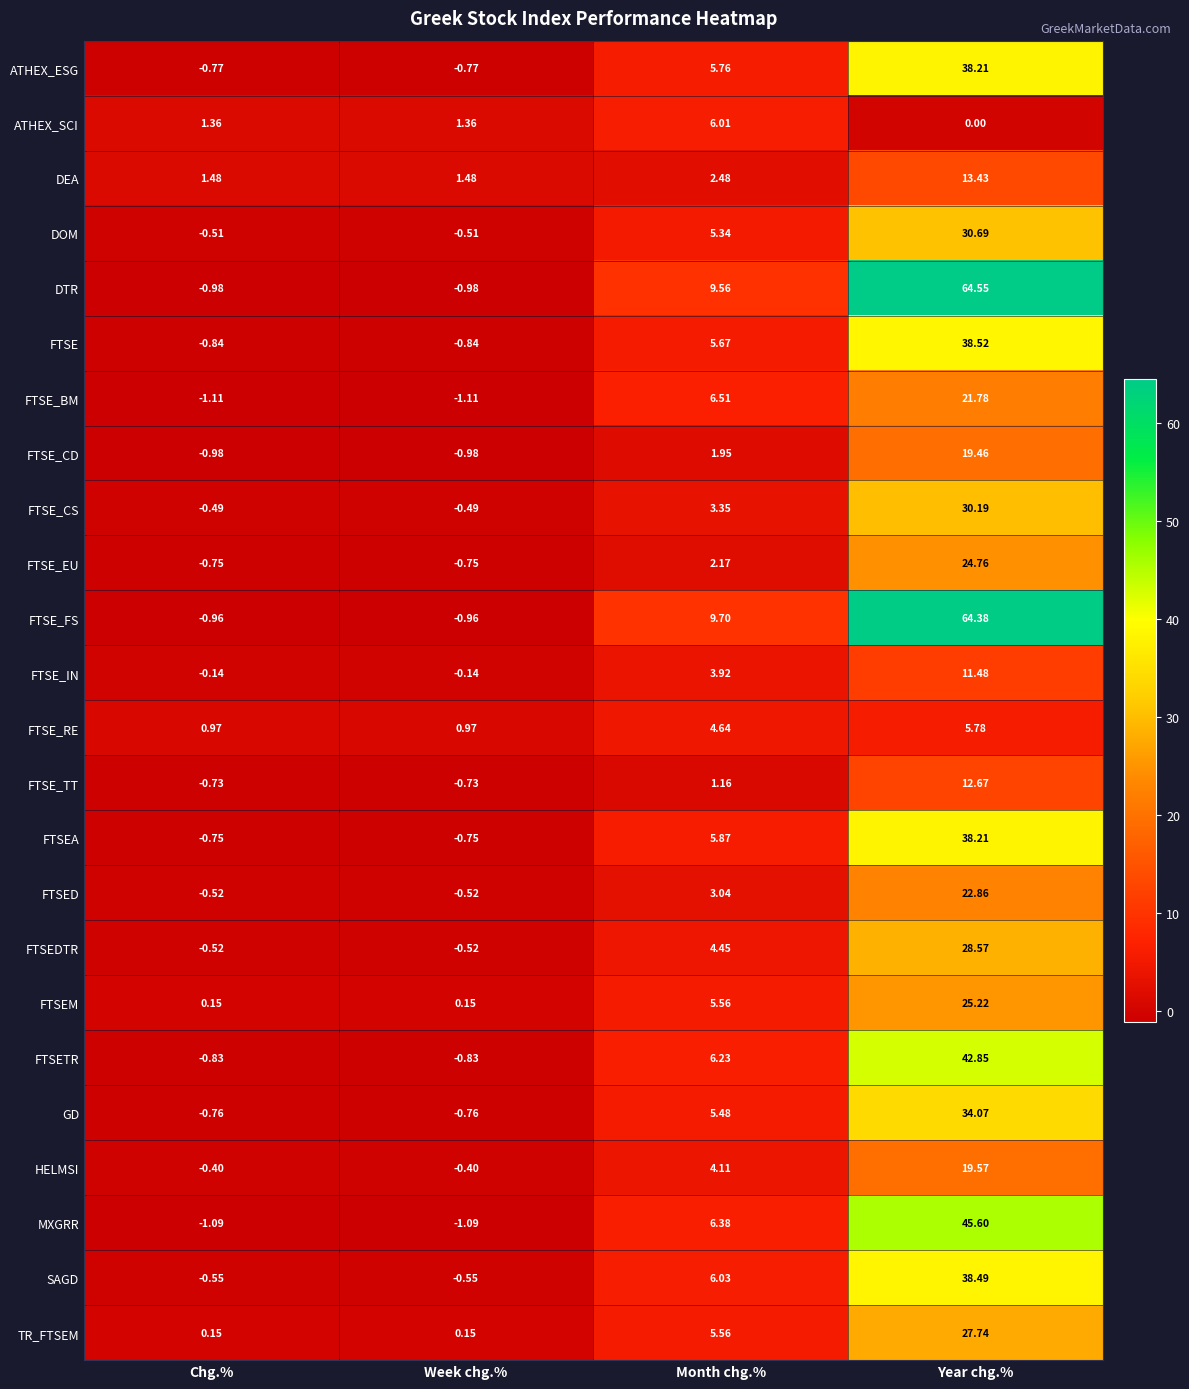

At which category is the sum across all series the highest?

Year chg.%